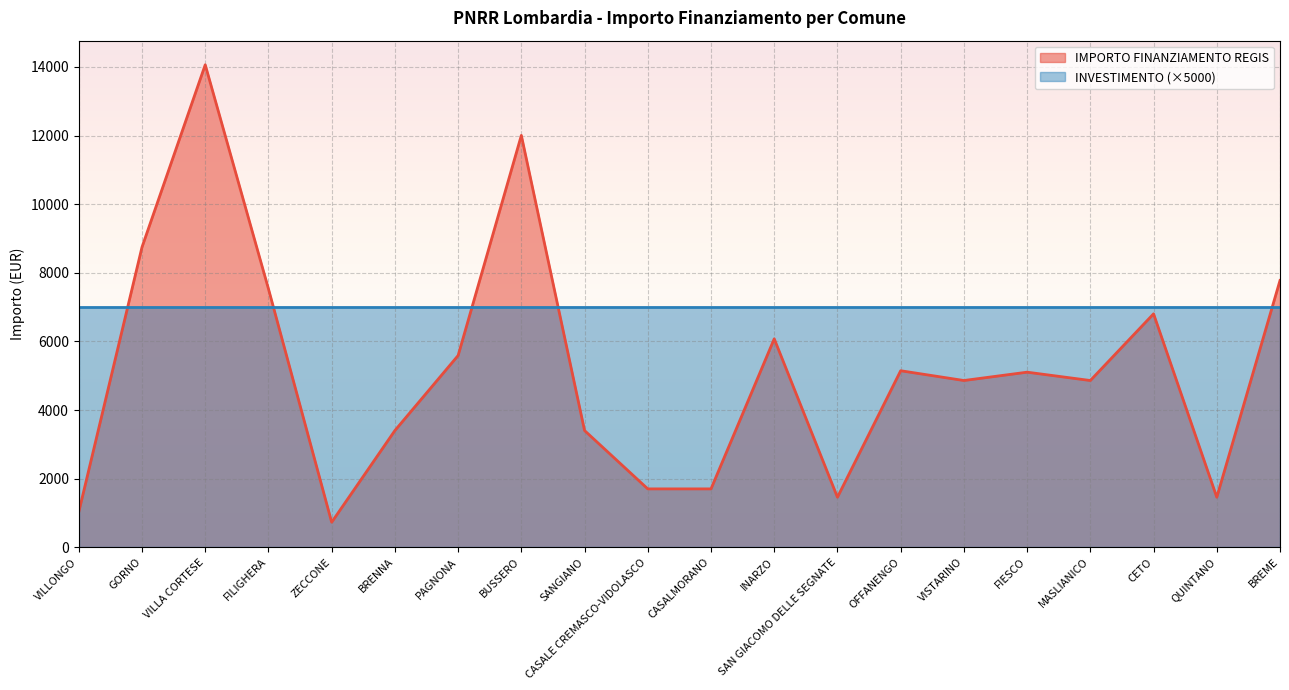

Is it true that the value at VISTARINO is 3025?

False